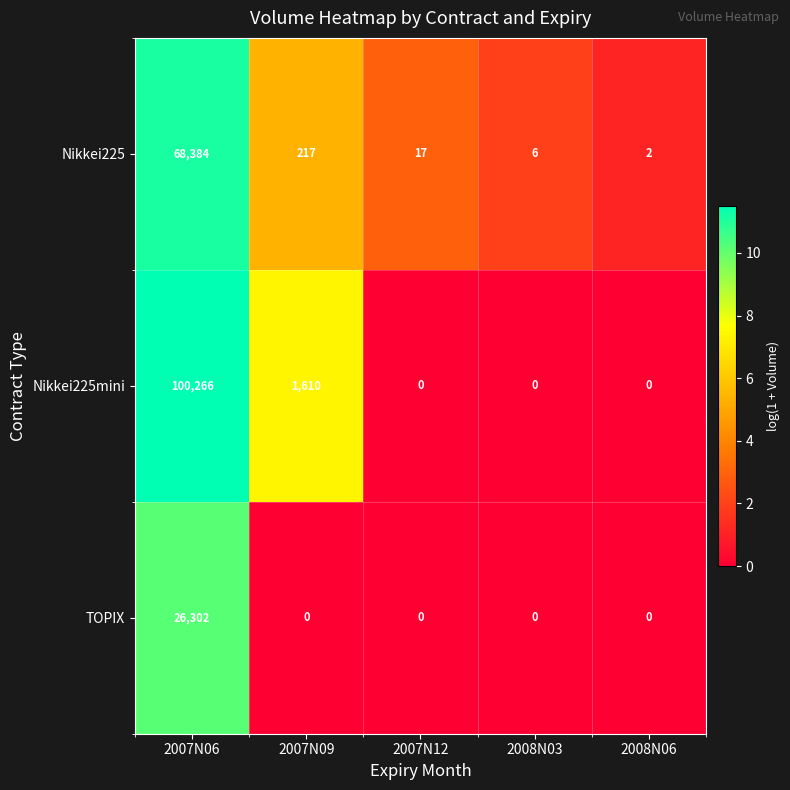

At 2007N09, list the series in order from smallest to largest.

TOPIX, Nikkei225, Nikkei225mini